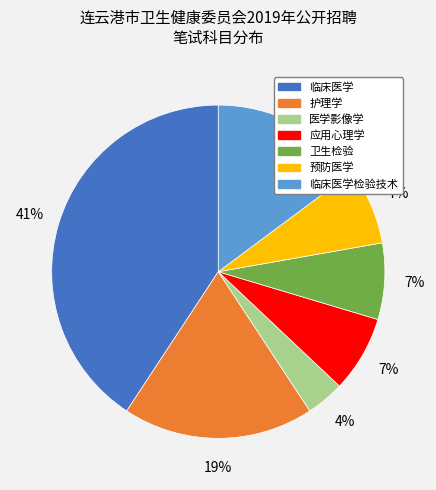

To the nearest percent, what is the average slice percentage?

14%